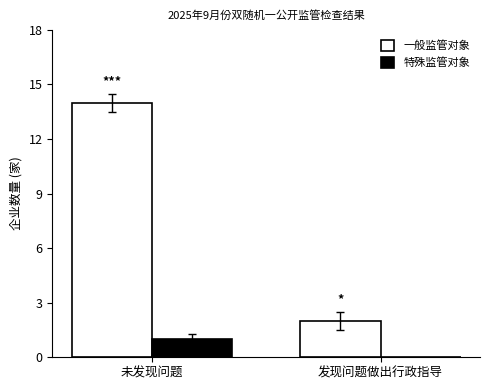

The 特殊监管对象 series shows 1 at 未发现问题. True or false?

True